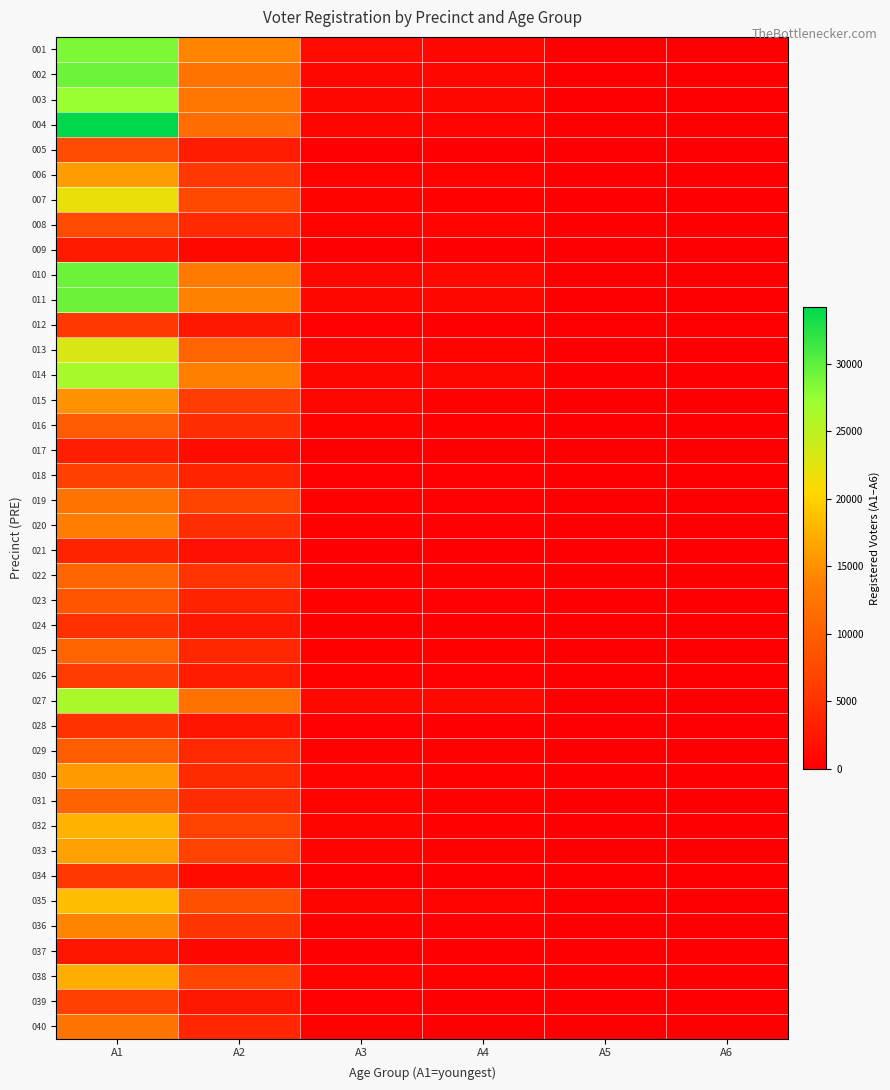

Which series has the largest range (max minus min)?

004